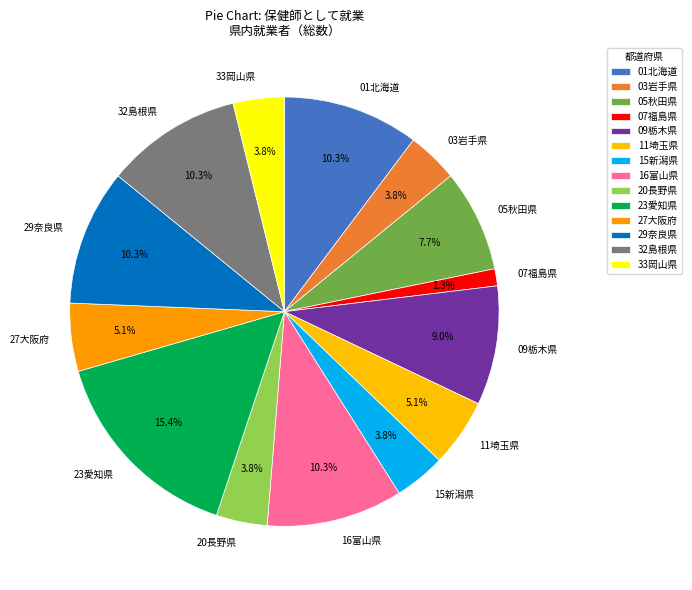

Does any single category account for the majority?

No